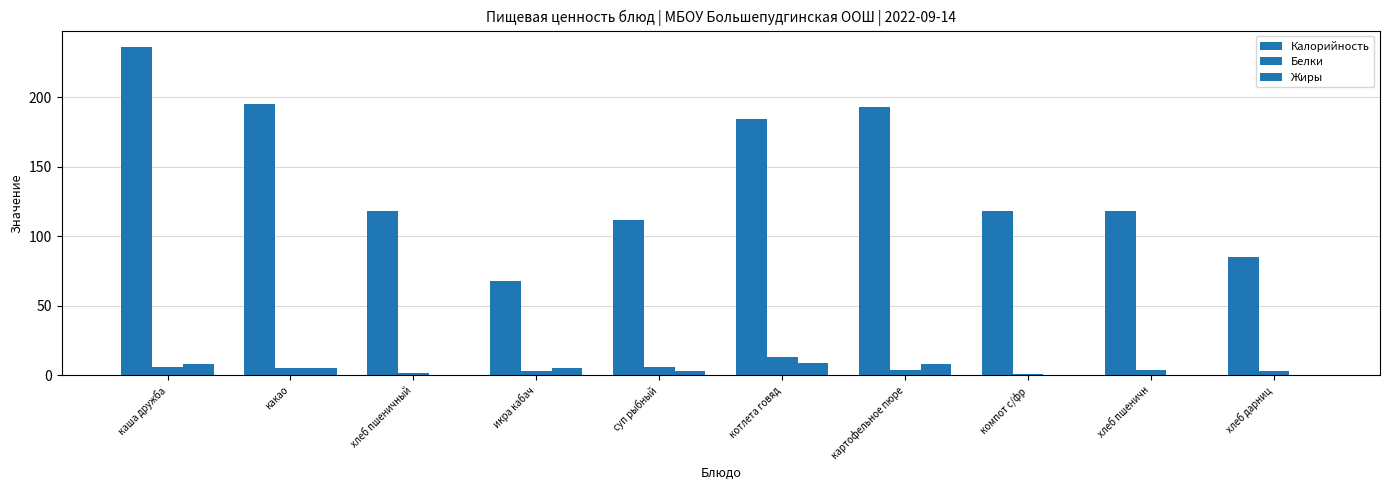

Which series has the largest total across all categories?

Калорийность